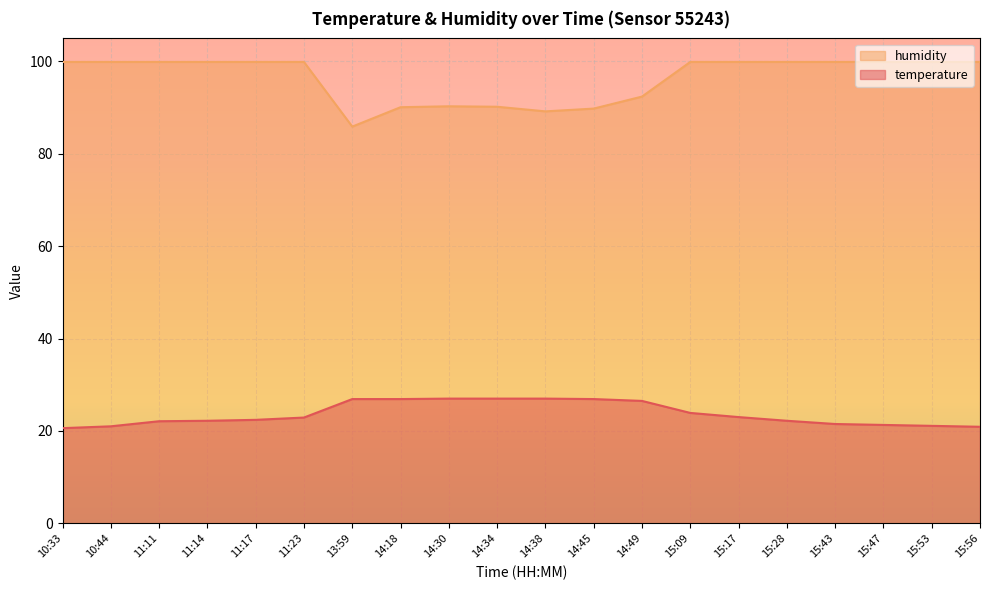

What is the highest value of the humidity series?

99.9